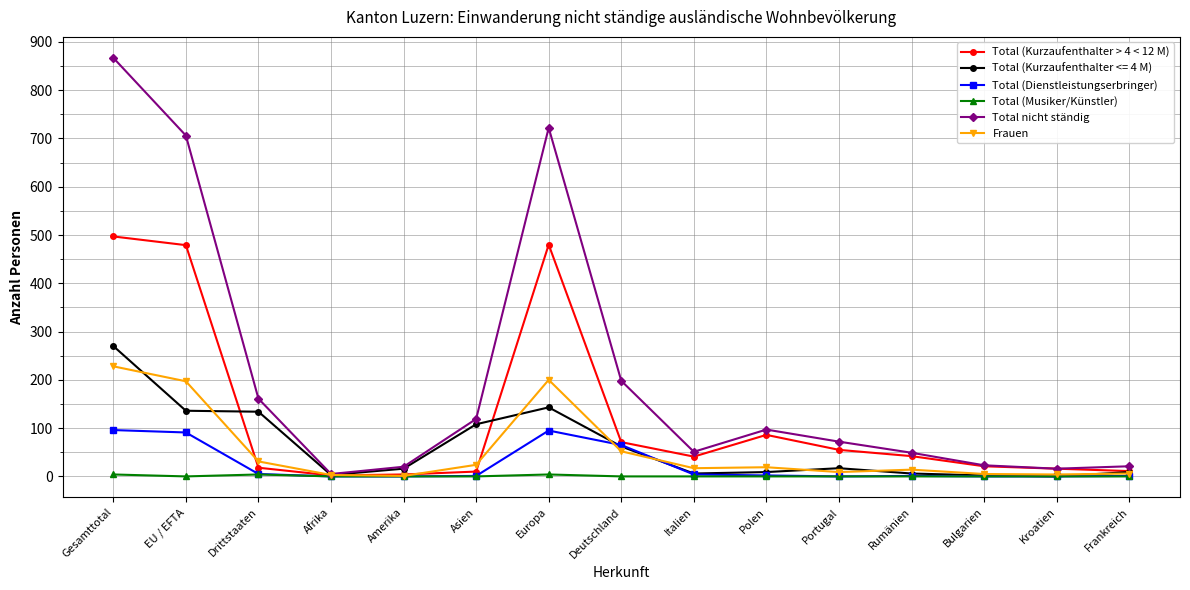

What is the sum of the Total (Kurzaufenthalter > 4 < 12 M) values at Europa and EU / EFTA?

959